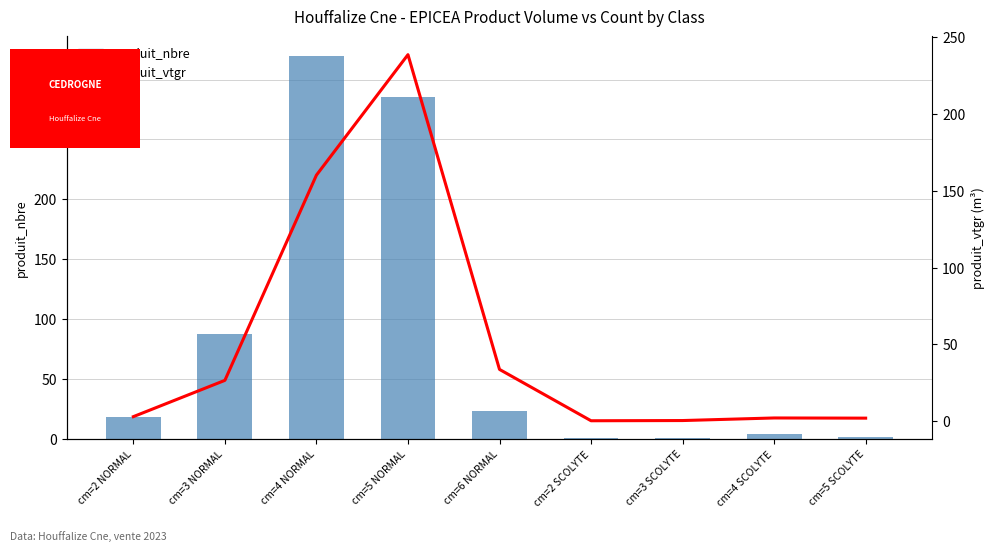

Which series changed the most between cm=2 SCOLYTE and cm=3 SCOLYTE?

produit_vtgr